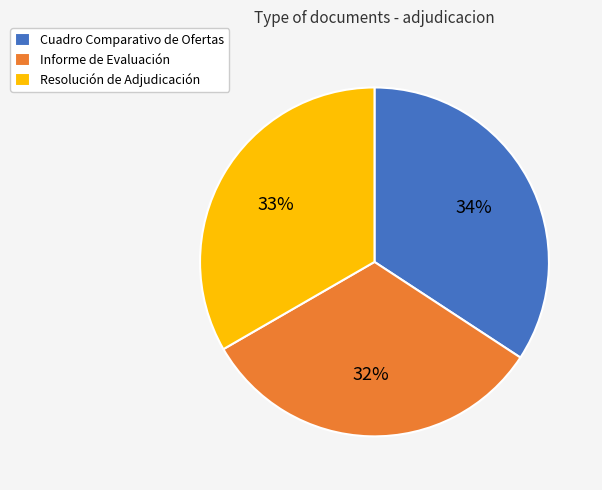

Count the number of slices in the pie.

3